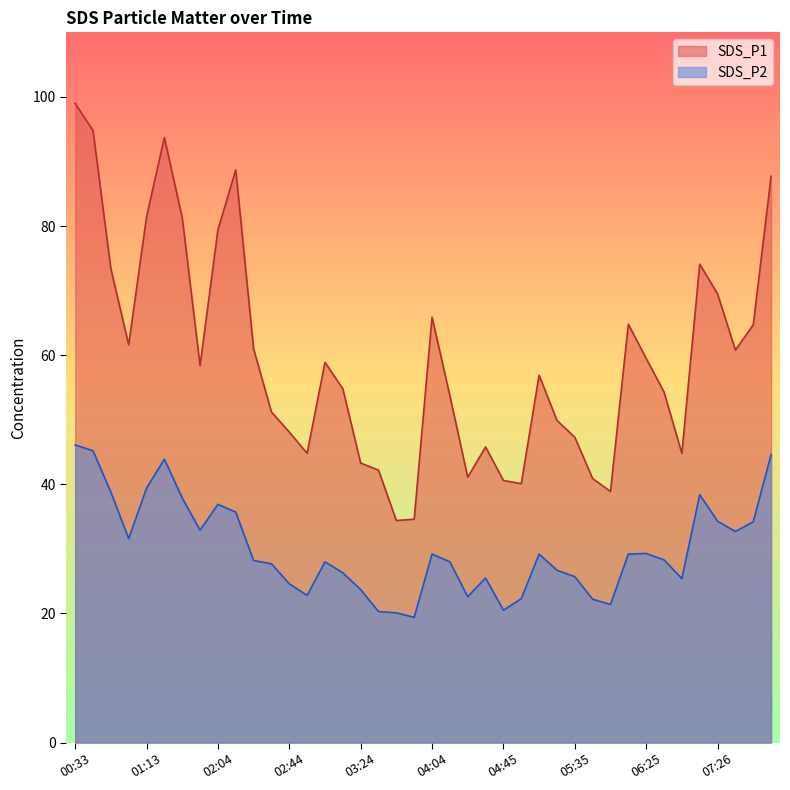

True or false: SDS_P2 and SDS_P1 intersect in this chart.

False